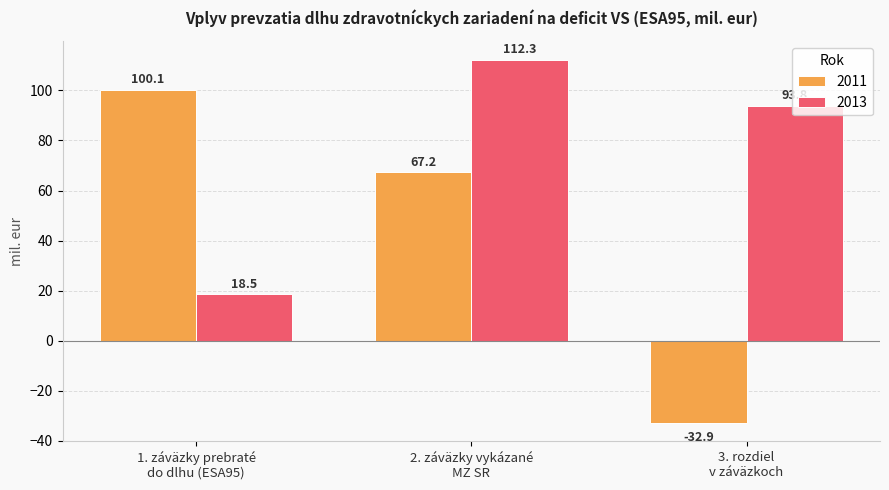

How many values in the 2011 series exceed 67?

2